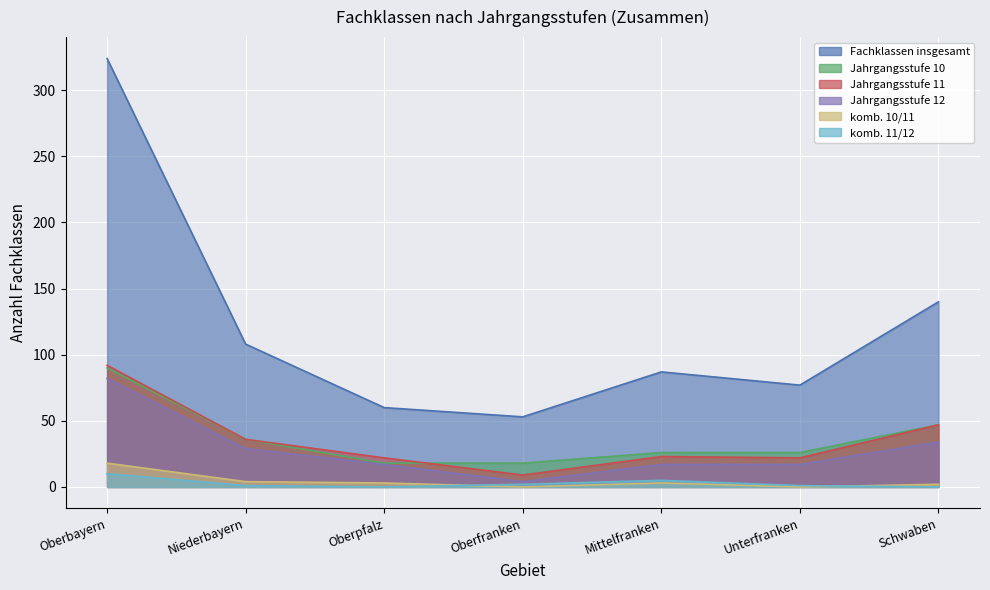

What is the greatest value displayed?

324